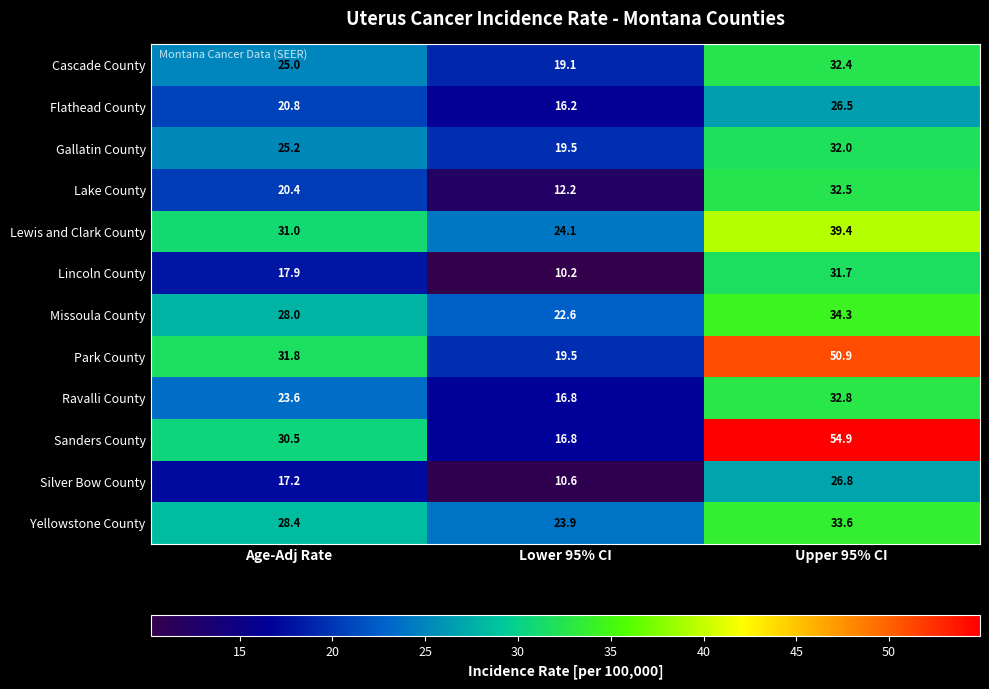

Rank the series at Upper 95% CI from highest to lowest value.

Sanders County, Park County, Lewis and Clark County, Missoula County, Yellowstone County, Ravalli County, Lake County, Cascade County, Gallatin County, Lincoln County, Silver Bow County, Flathead County